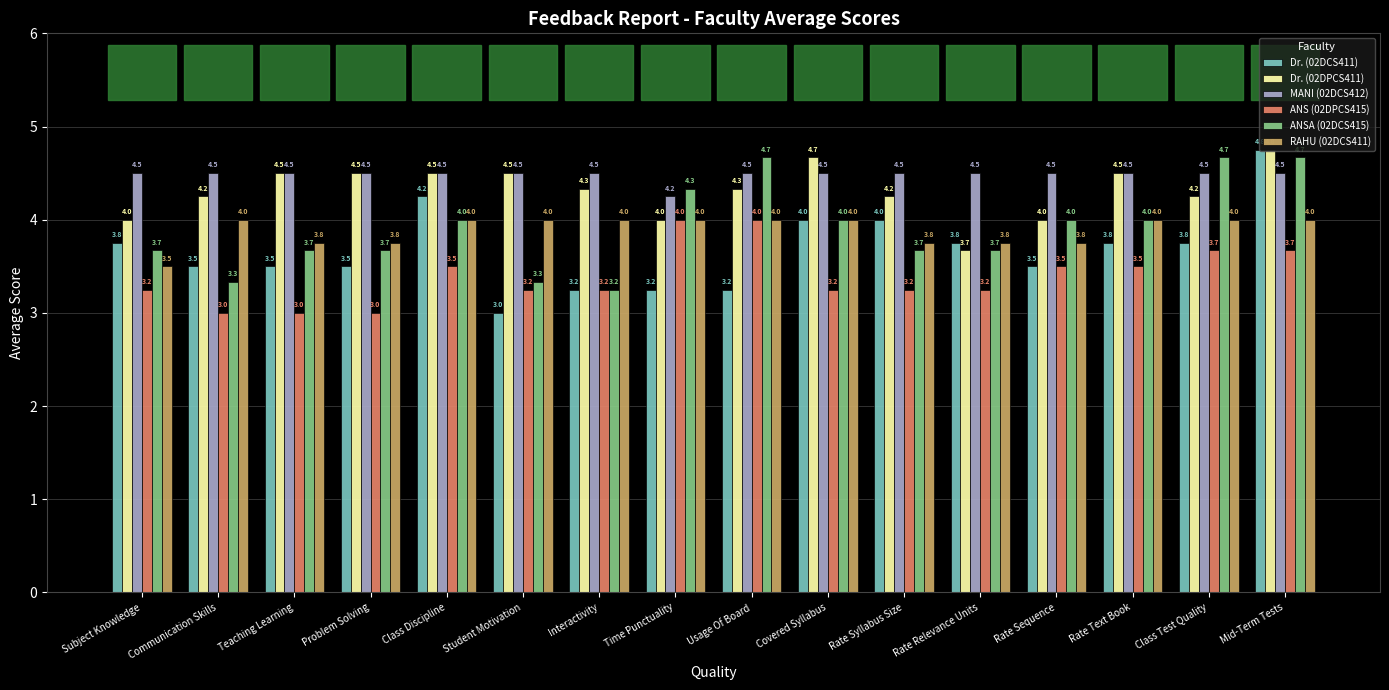

What is the maximum value for Dr. (02DCS411)?

4.8